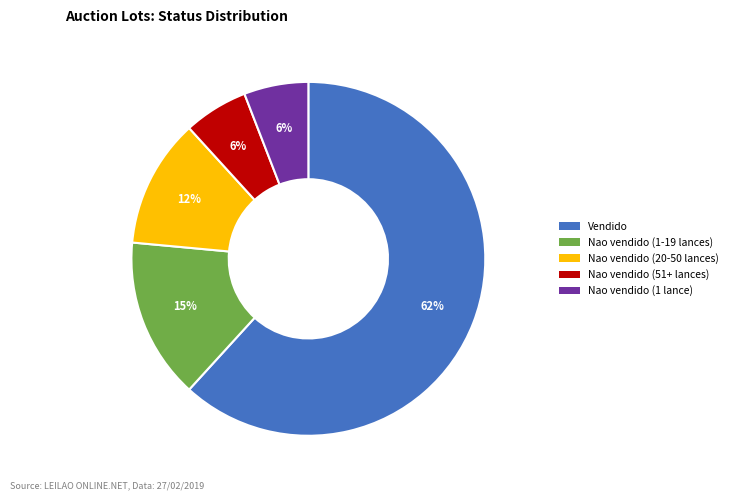

To the nearest percent, what is the average slice percentage?

20%